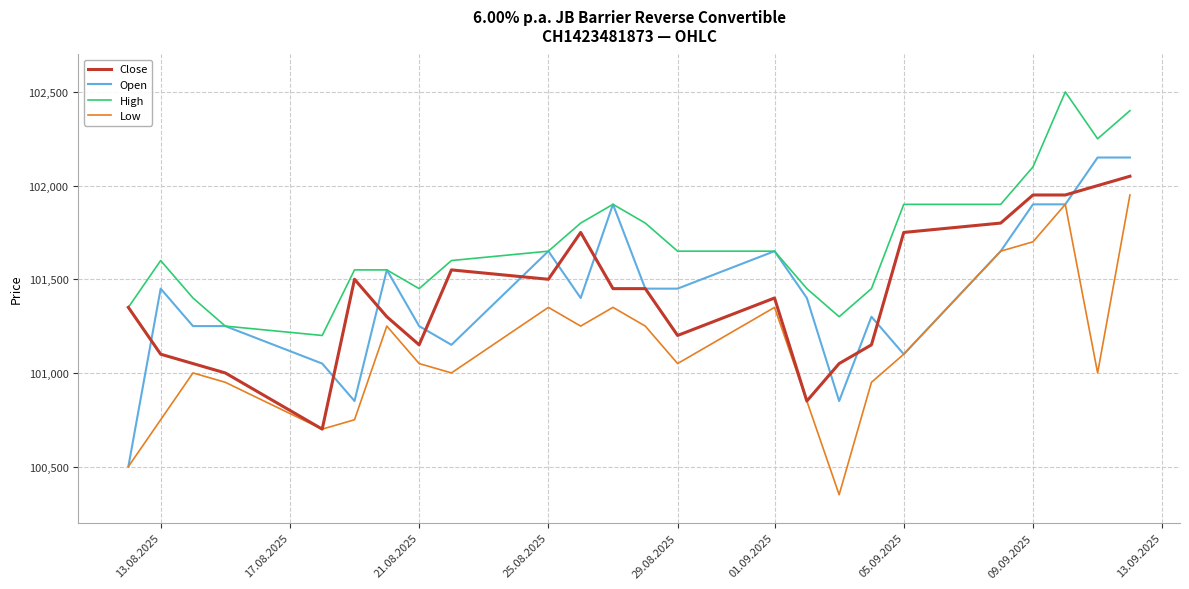

Reading left to right, extract all data points from this chart.

Close: 101350	101100	101050	101000	100700	101500	101300	101150	101550	101500	101750	101450	101450	101200	101400	100850	101050	101150	101750	101800	101950	101950	102000	102050
Open: 100500	101450	101250	101250	101050	100850	101550	101250	101150	101650	101400	101900	101450	101450	101650	101400	100850	101300	101100	101650	101900	101900	102150	102150
High: 101350	101600	101400	101250	101200	101550	101550	101450	101600	101650	101800	101900	101800	101650	101650	101450	101300	101450	101900	101900	102100	102500	102250	102400
Low: 100500	100750	101000	100950	100700	100750	101250	101050	101000	101350	101250	101350	101250	101050	101350	100850	100350	100950	101100	101650	101700	101900	101000	101950